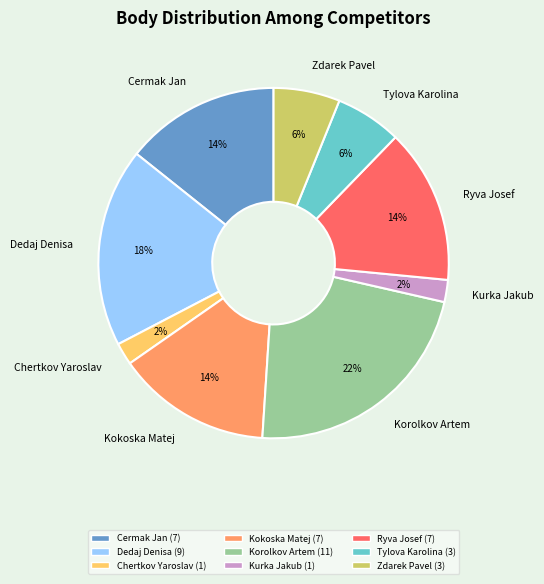

Is there any slice that represents more than half of the pie?

No